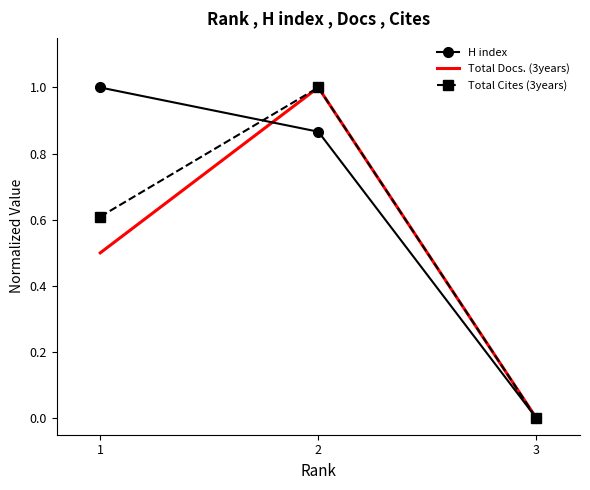

What is the maximum value for Total Cites (3years)?

1.0